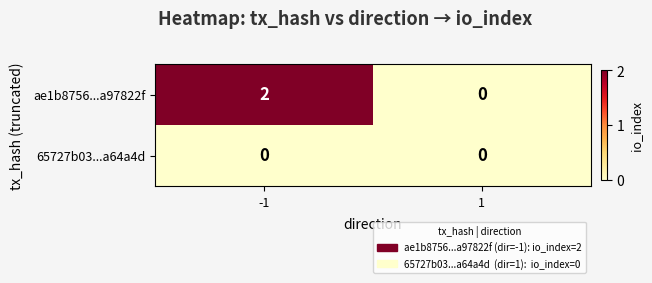

Which series has the largest total across all categories?

ae1b8756...a97822f